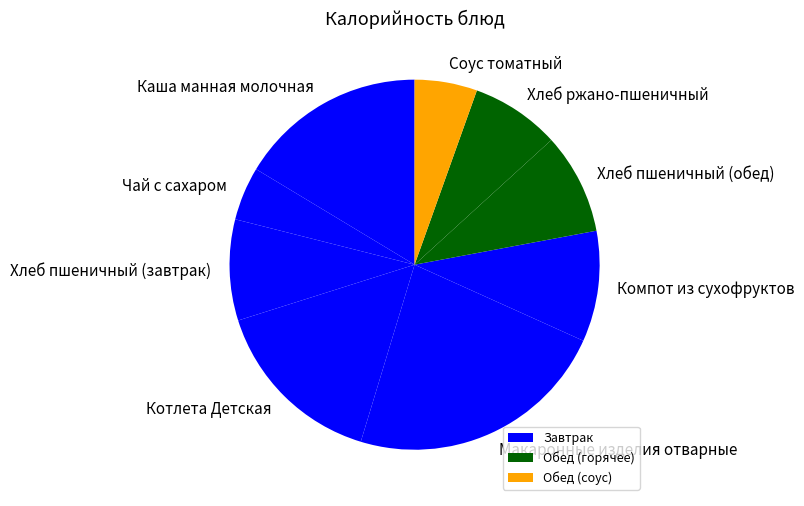

The Котлета Детская slice represents 15% of the pie. True or false?

True